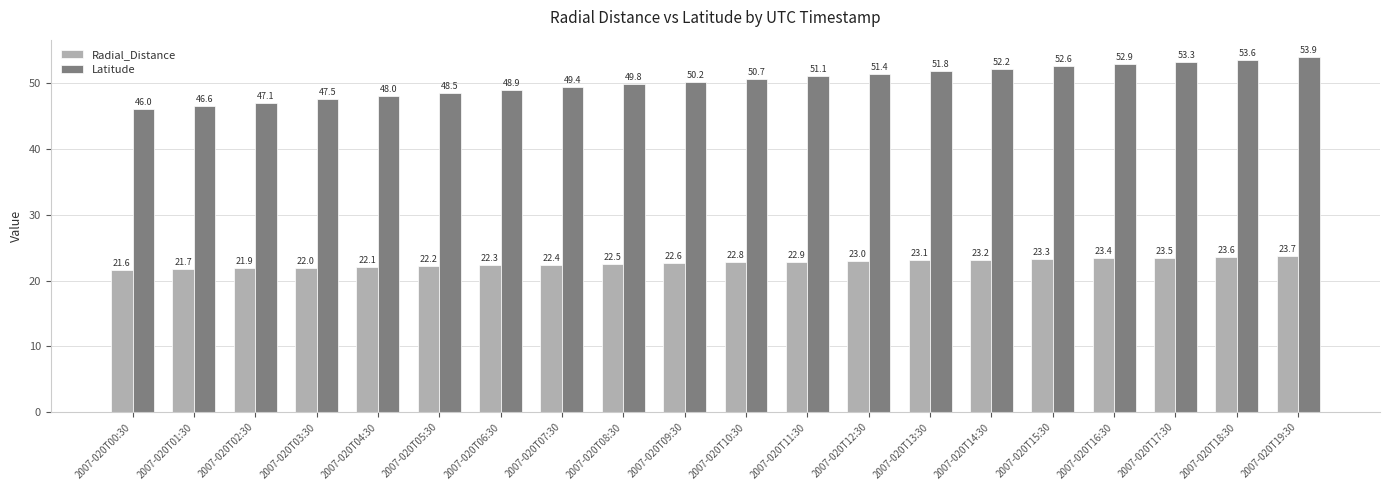

The value of Latitude at 2007-020T17:30 is 10.9. True or false?

False